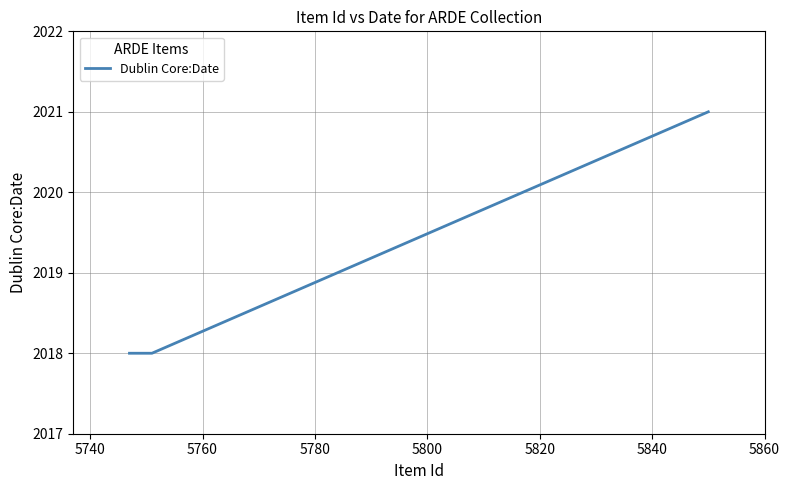

True or false: there are more than 2 points higher than both neighbors.

False